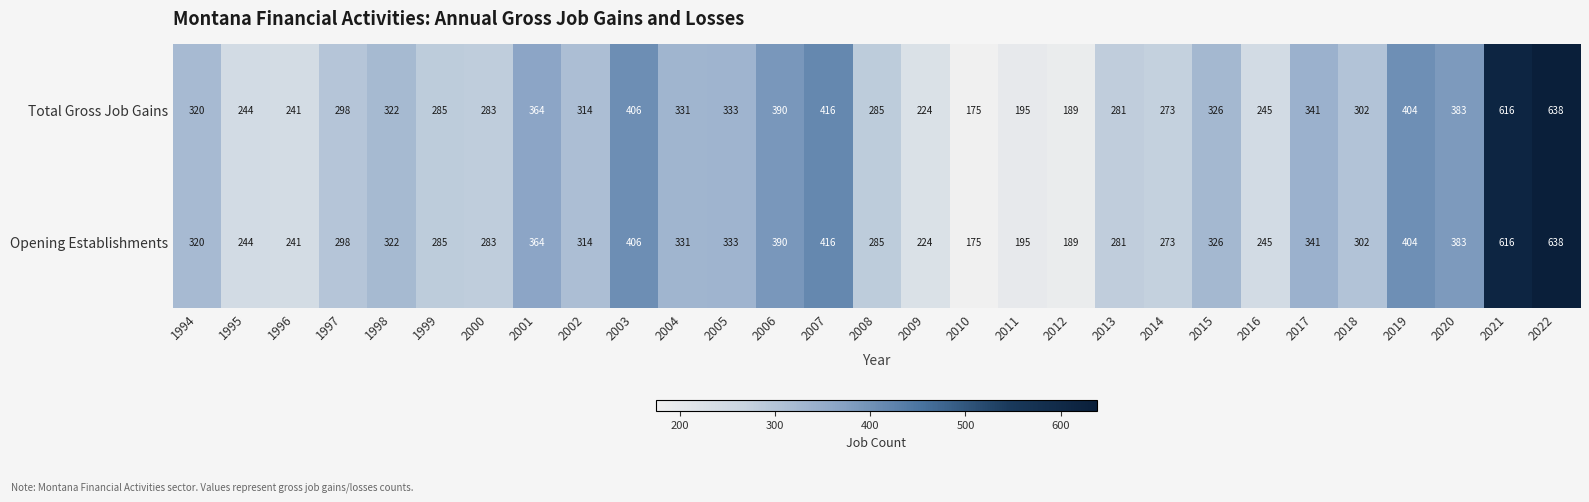

At which category is the sum across all series the highest?

2022